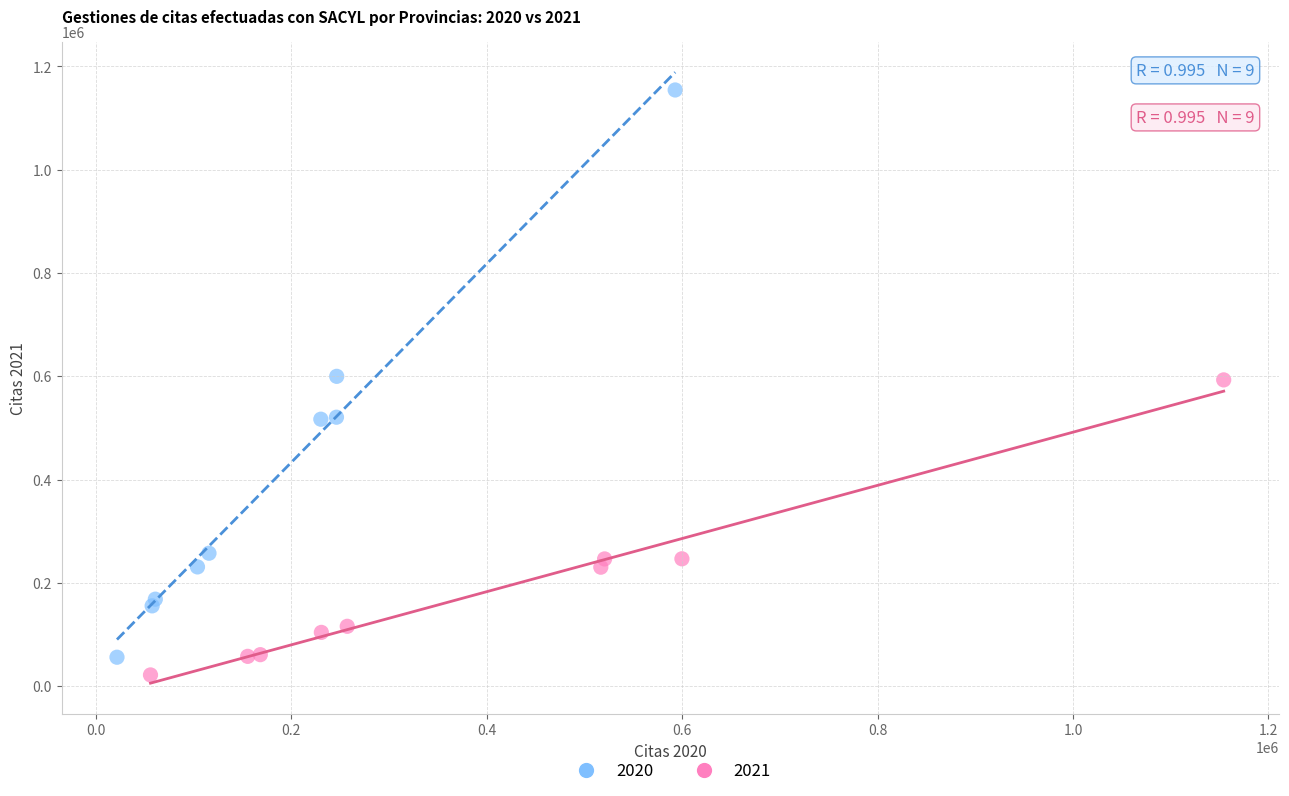

Which series has the largest Y range (max minus min)?

2020